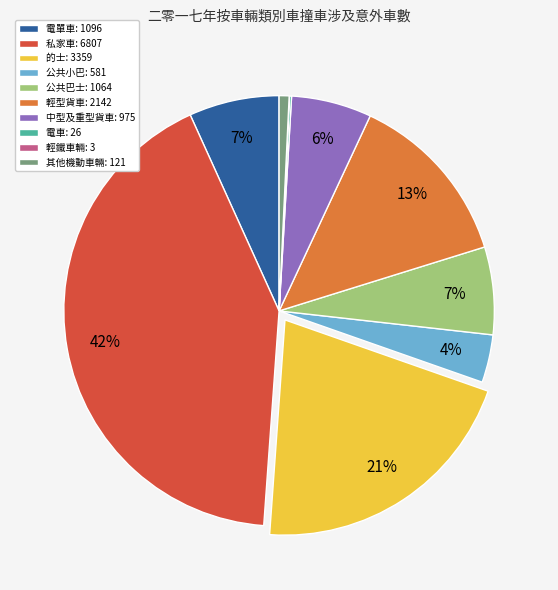

Do 公共小巴: 581 and 中型及重型貨車: 975 together represent more than half of the pie?

No